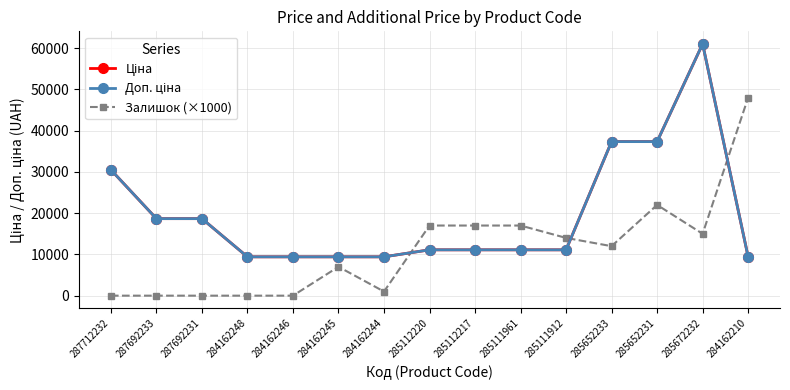

What is the total value across all series at 285112217?

39227.2